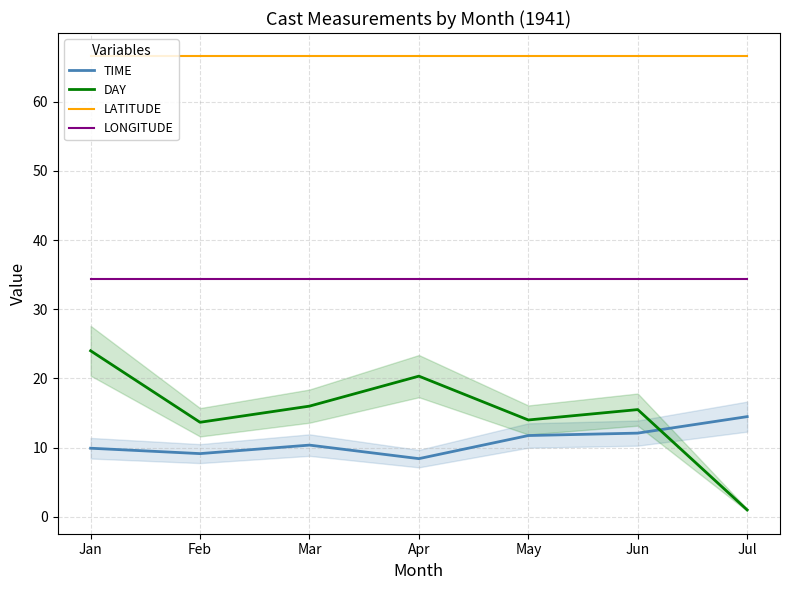

Reading left to right, what are all the values shown in this chart?

TIME: 9.9	9.1	10.4	8.4	11.8	12.1	14.5
DAY: 24.0	13.7	16.0	20.3	14.0	15.5	1.0
LATITUDE: 66.6	66.6	66.6	66.6	66.6	66.6	66.6
LONGITUDE: 34.3	34.3	34.3	34.3	34.3	34.3	34.3